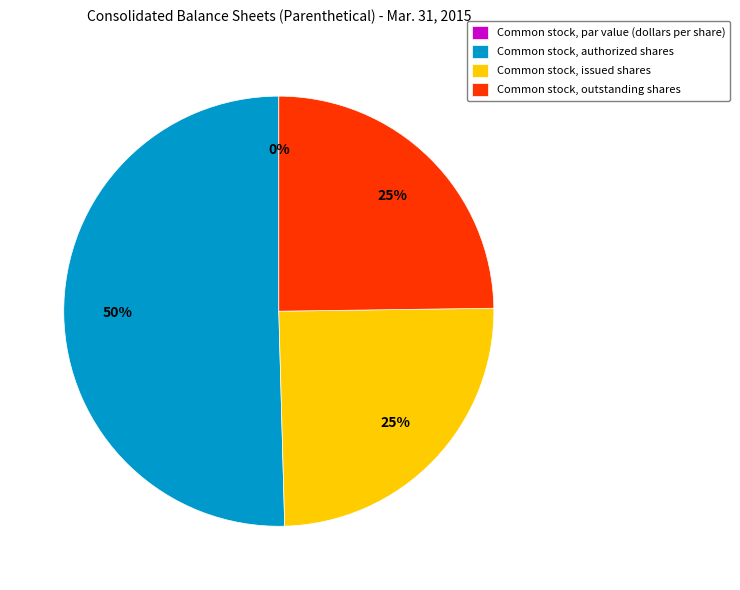

What percentage do Common stock, authorized shares and Common stock, issued shares together represent?

75.2%